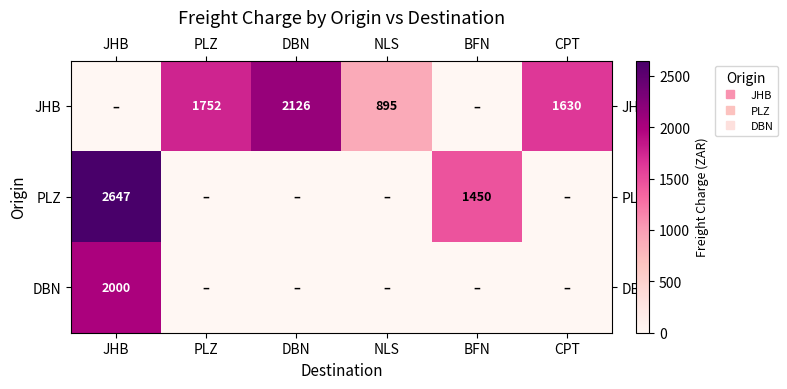

The value of PLZ at BFN is 762.8. True or false?

False